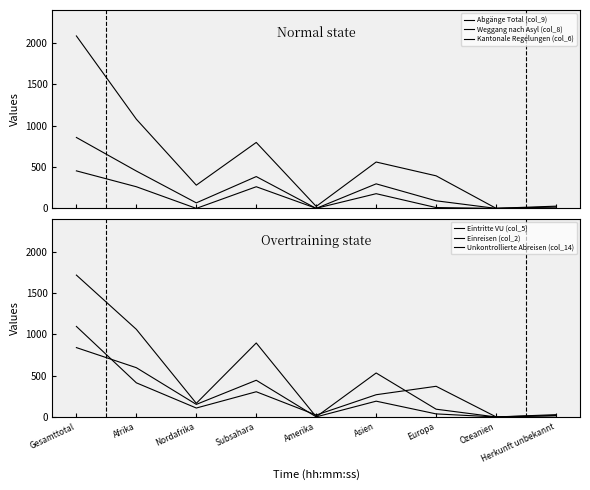

How many lines are shown in the chart?

6